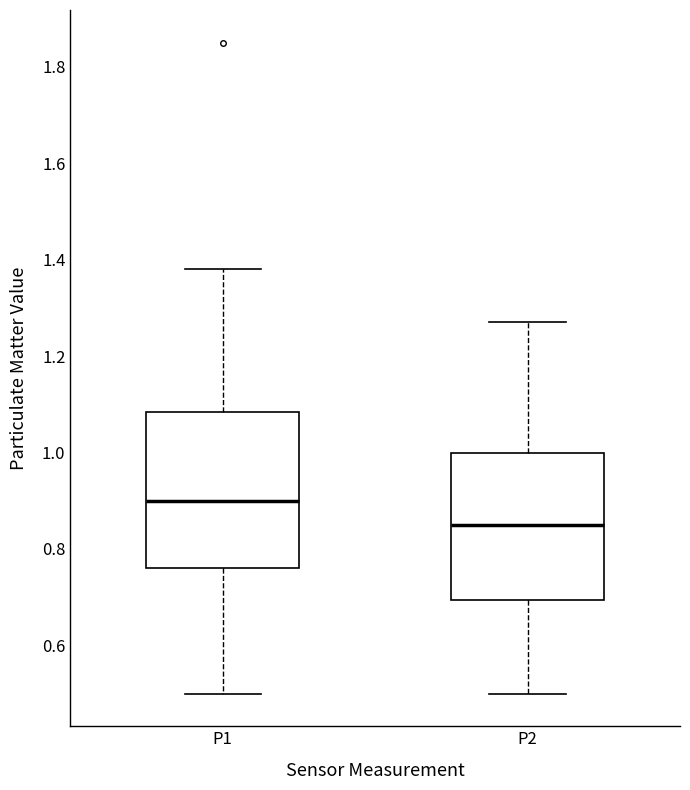

Reading left to right, read every box against the y-axis: the position of its median line, the range the box covers, and the ends of its whiskers. The values are not printed on the chart, so give them approximately, as read against the axis.

P1: median 0.90, box 0.76 to 1.08, whiskers 0.50 to 1.38
P2: median 0.86, box 0.70 to 1.00, whiskers 0.50 to 1.28